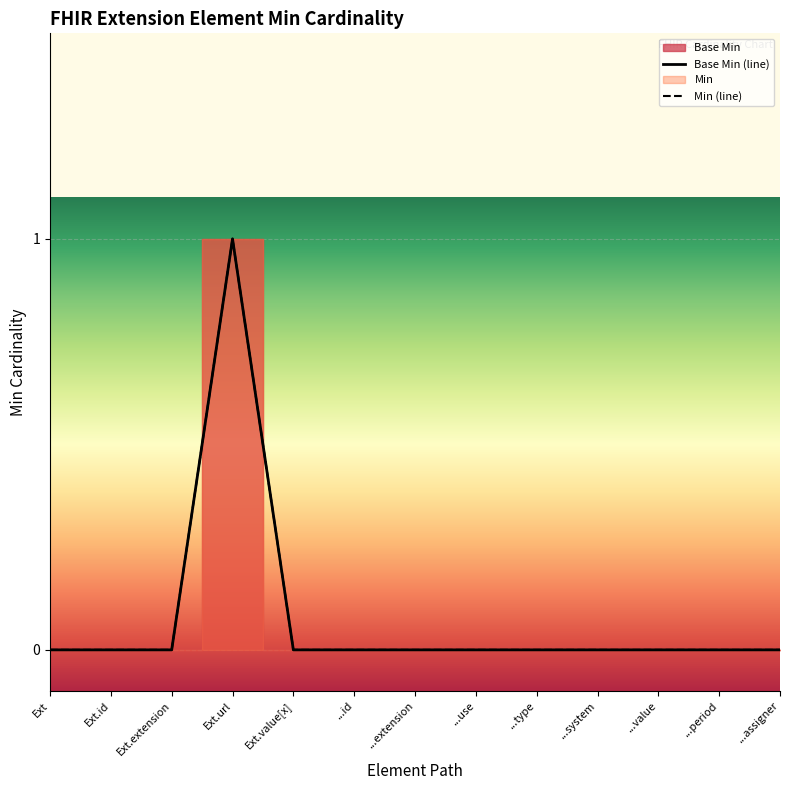

Is the value of Base Min (line) at Ext greater than the value of Min (line) at Ext.extension?

No